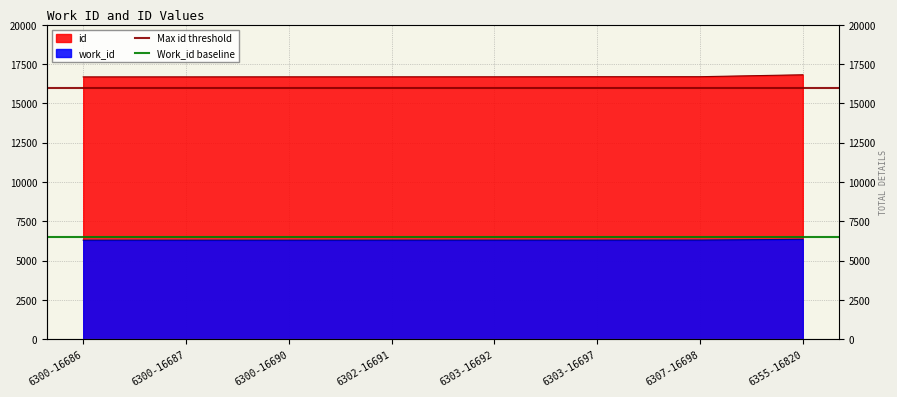

The Work_id baseline series shows 2359 at 6300-16686. True or false?

False